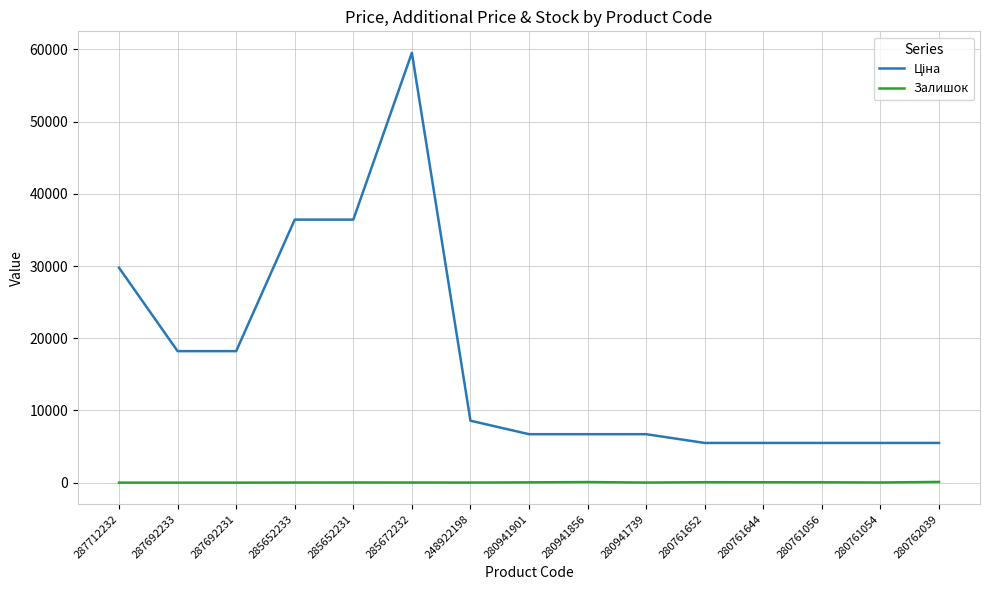

At which category is the sum across all series the highest?

285672232